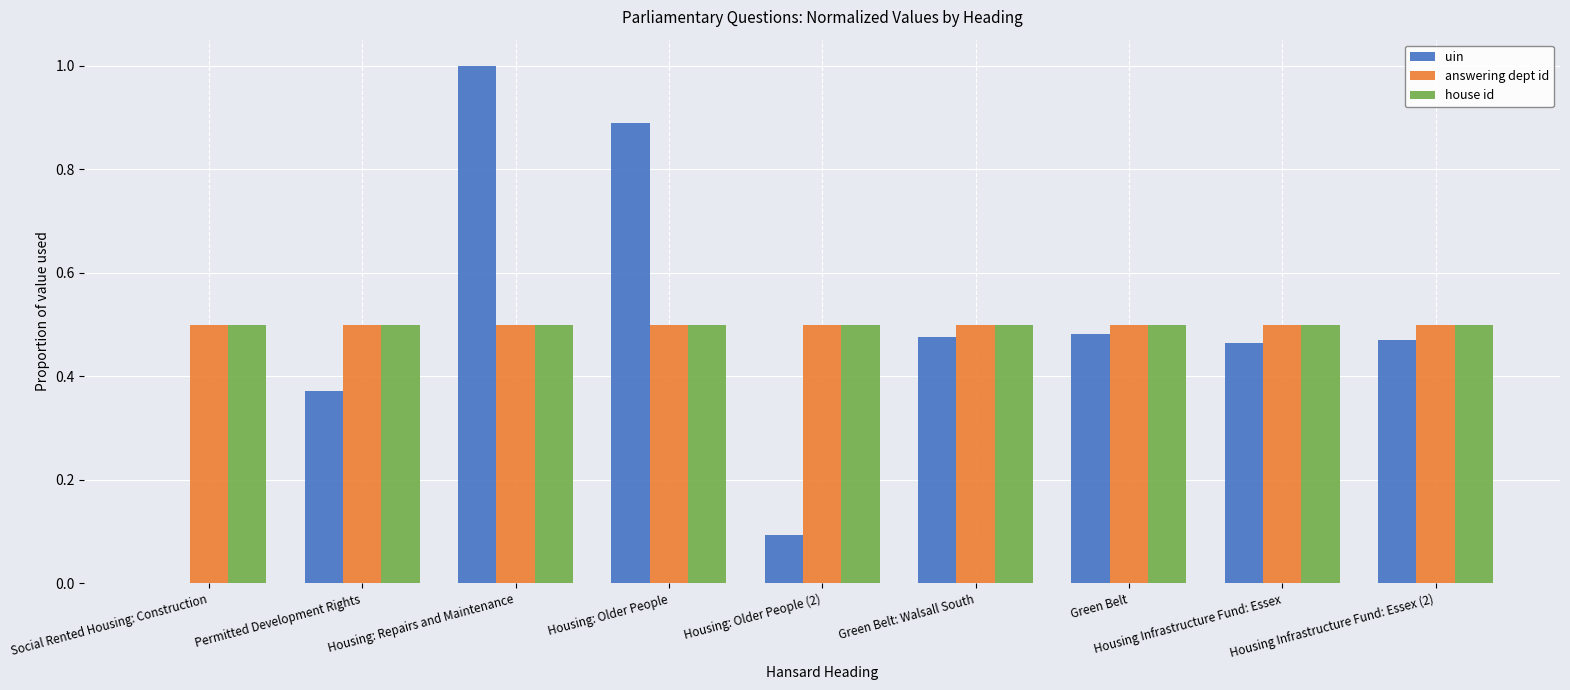

Is the value of house id at Housing: Repairs and Maintenance greater than the value of uin at Housing Infrastructure Fund: Essex (2)?

Yes